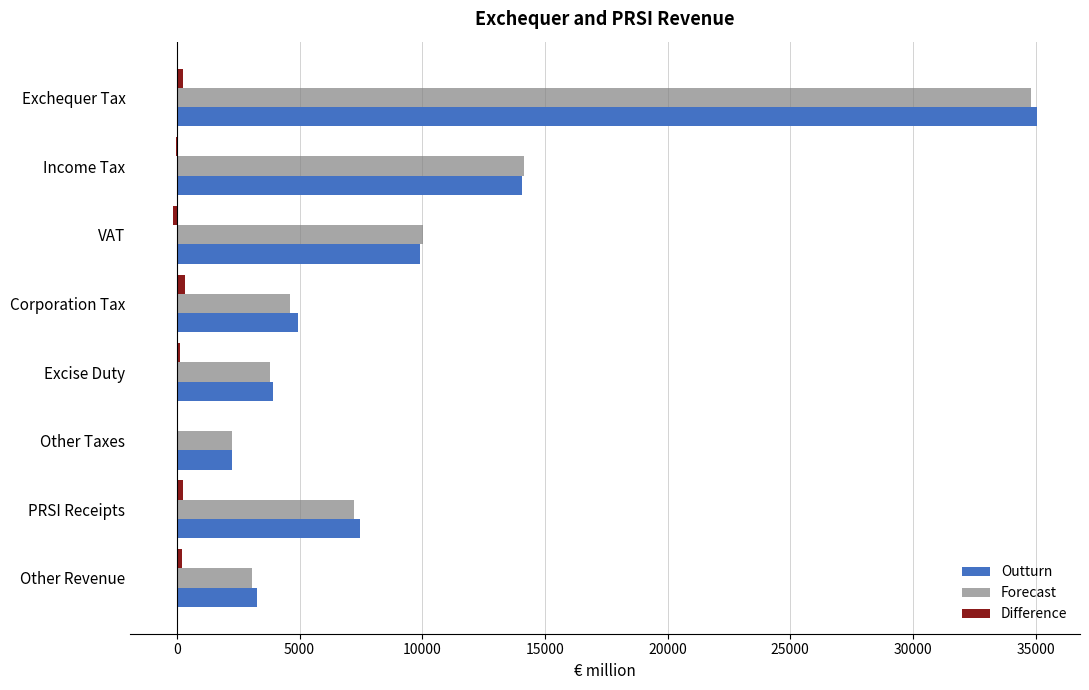

At which category is the sum across all series the highest?

Exchequer Tax